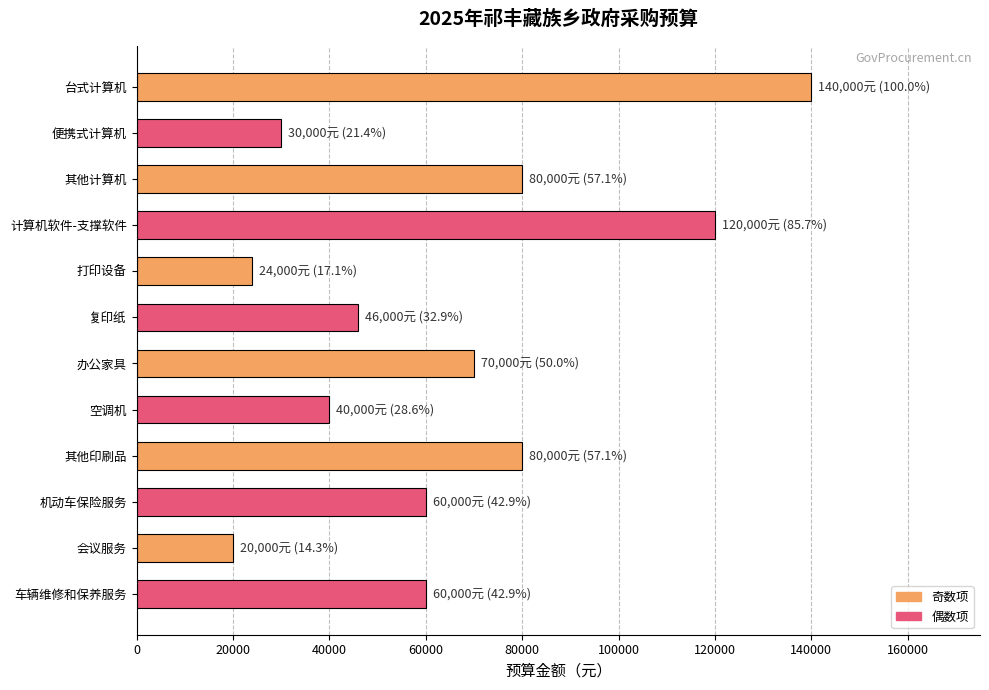

Count the number of categories in the chart.

12